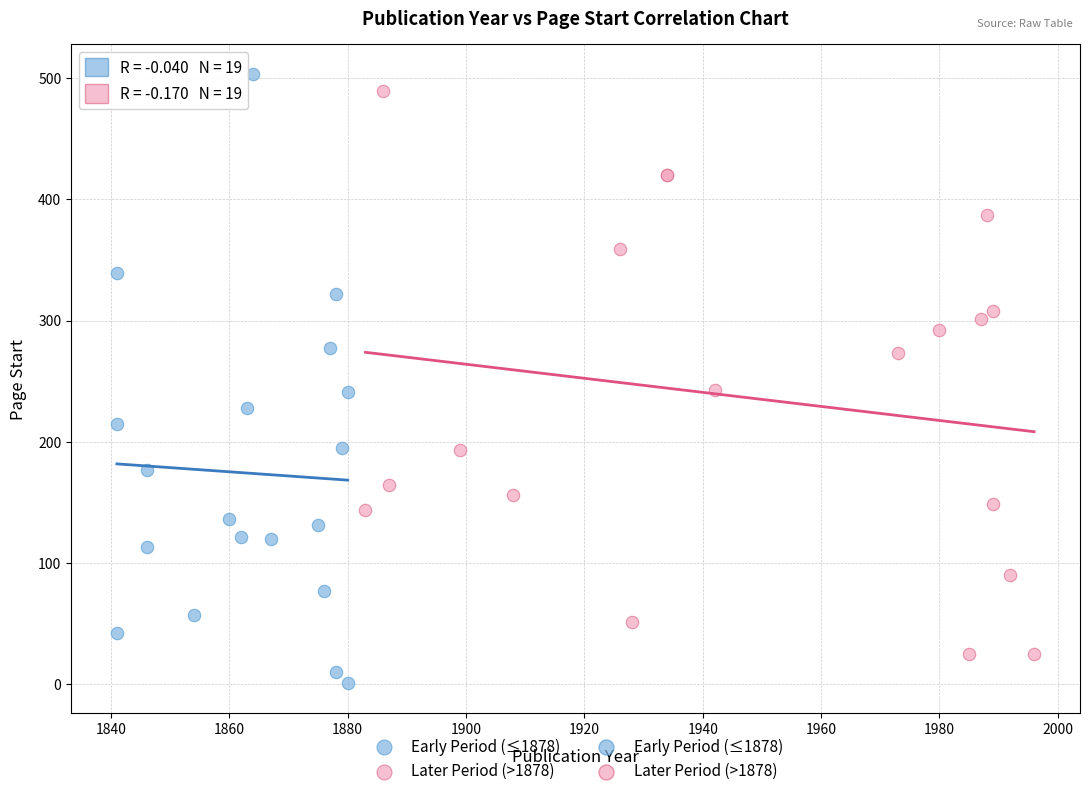

Which series has the widest spread of Y values?

Early Period (≤1878)